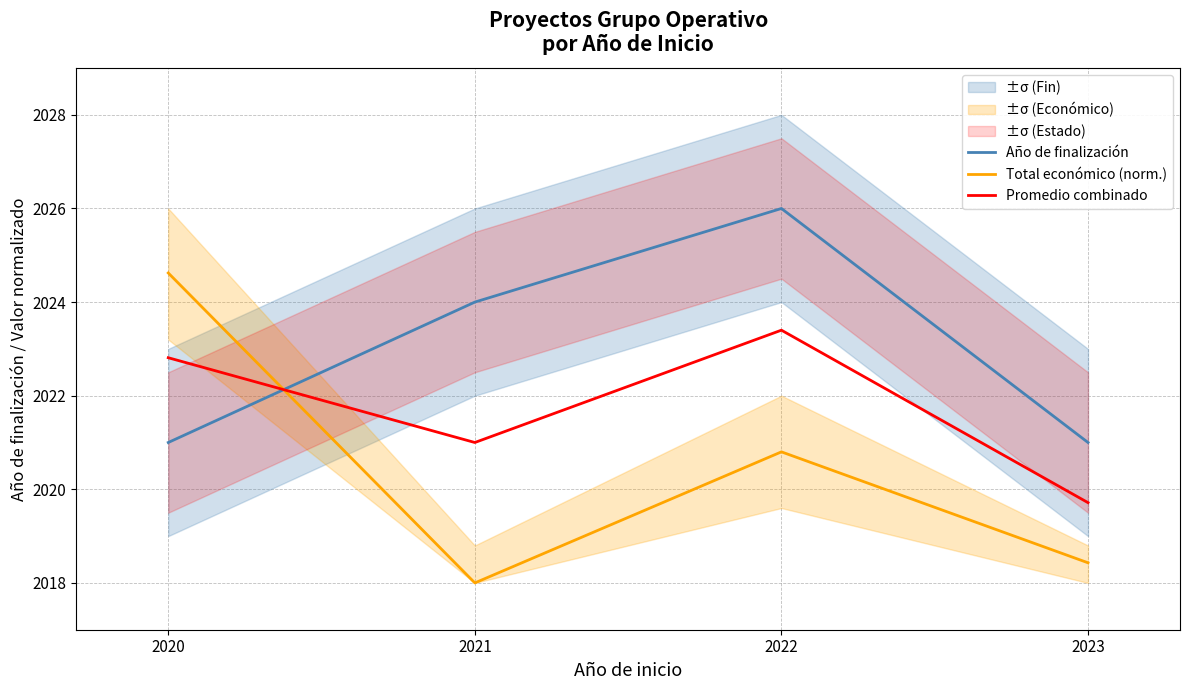

Which has a higher value, 2022 or 2023?

2022